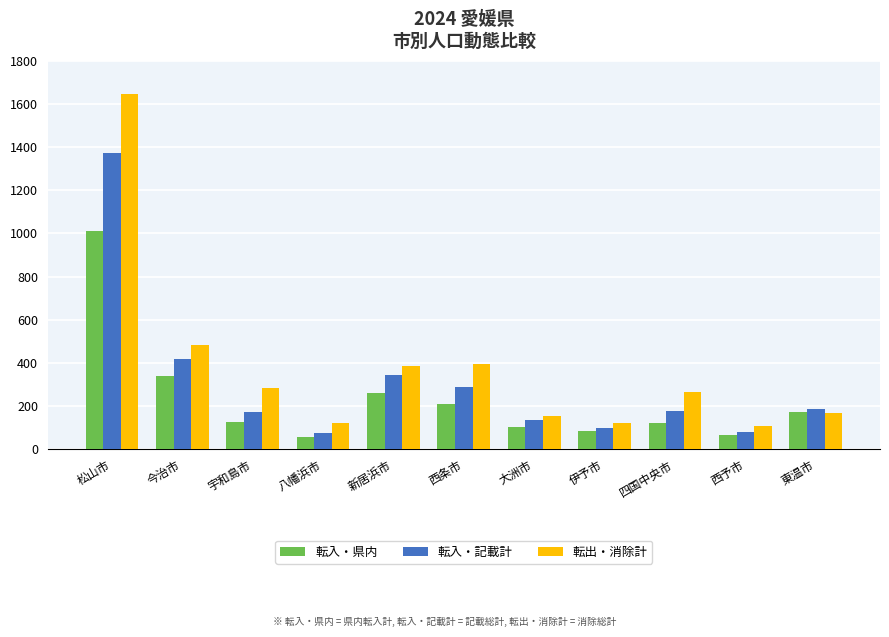

What are all the series names shown in the legend?

転入・県内, 転入・記載計, 転出・消除計